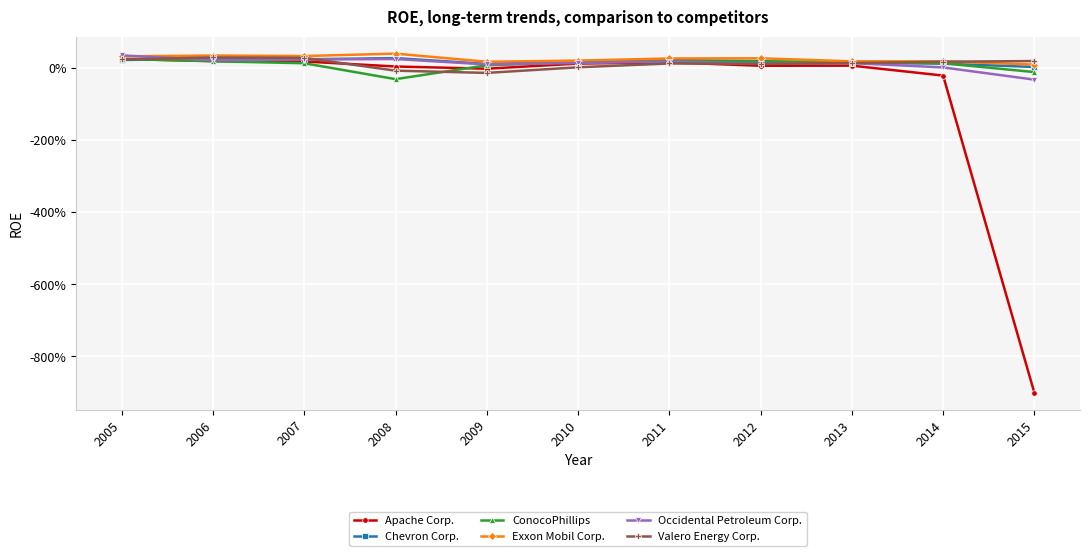

True or false: Exxon Mobil Corp. and ConocoPhillips intersect in this chart.

False